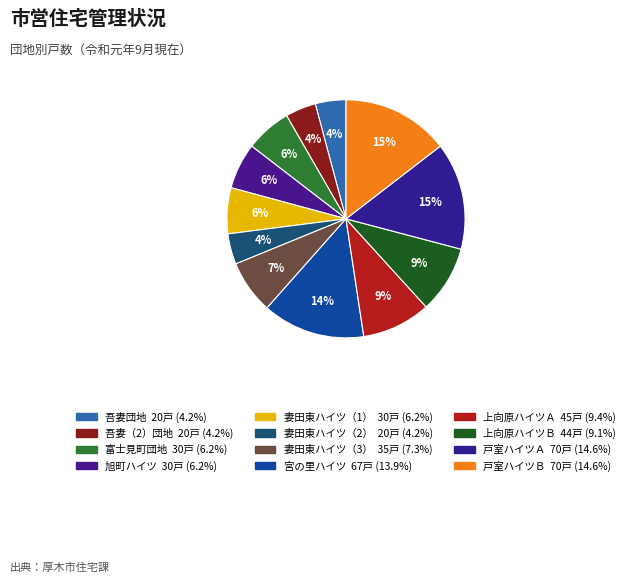

To the nearest percent, what percentage of the pie is 吾妻団地?

4%